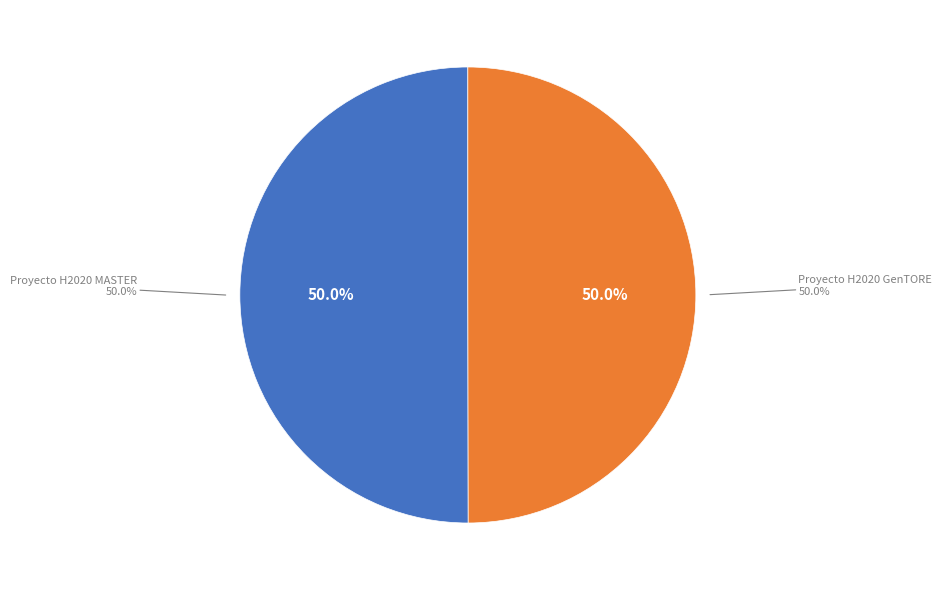

Rank the categories by value from highest to lowest.

Proyecto H2020 MASTER, Proyecto H2020 GenTORE